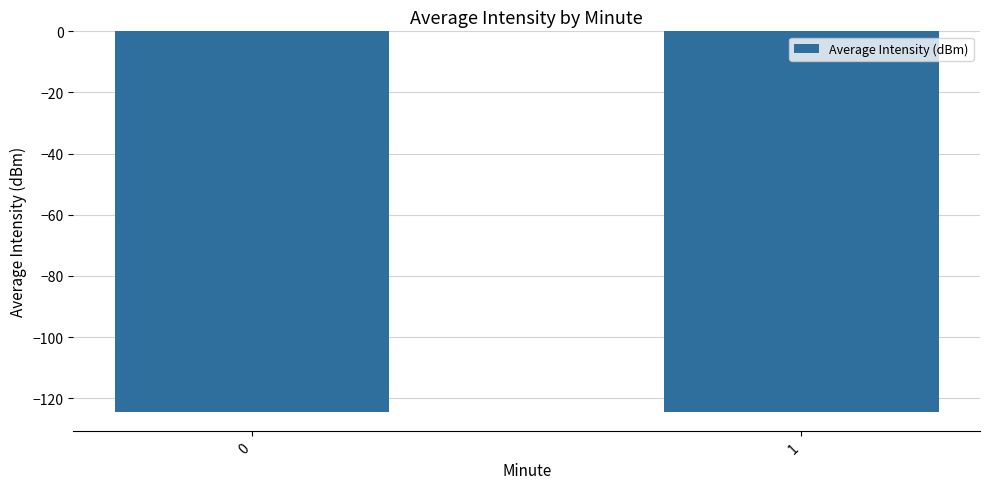

How many series are shown in this chart?

1